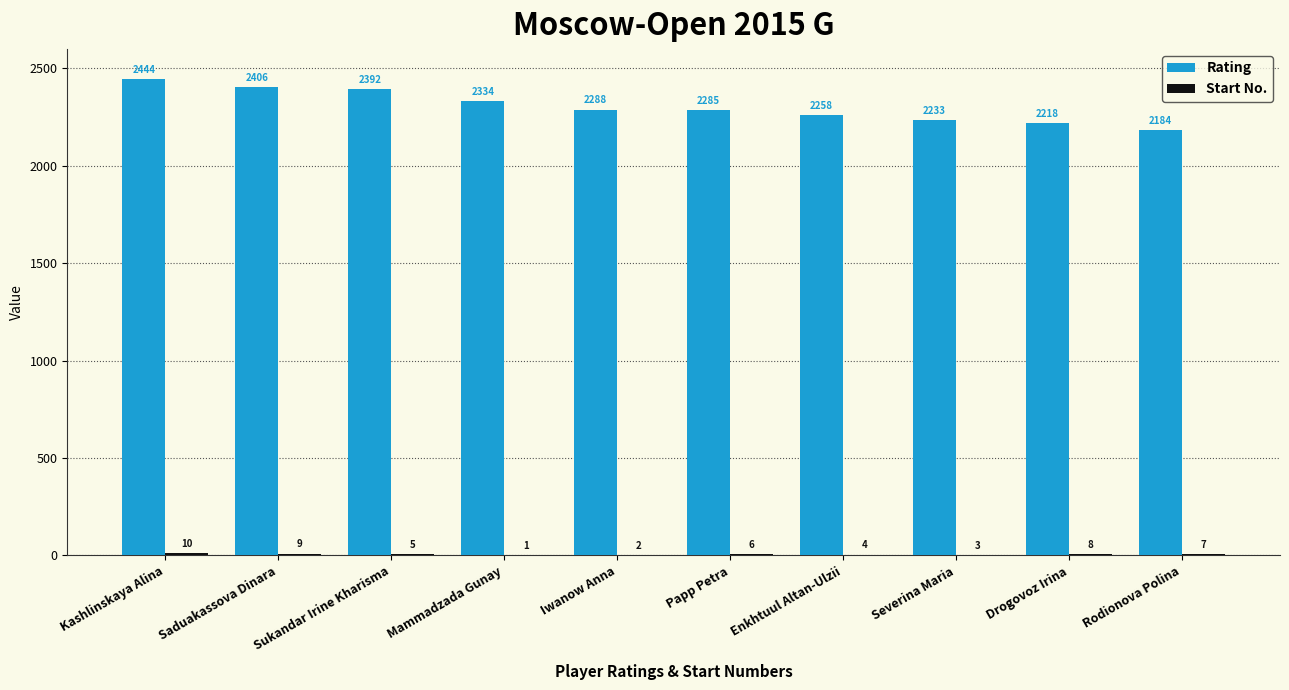

Which series changed the most between Saduakassova Dinara and Mammadzada Gunay?

Rating